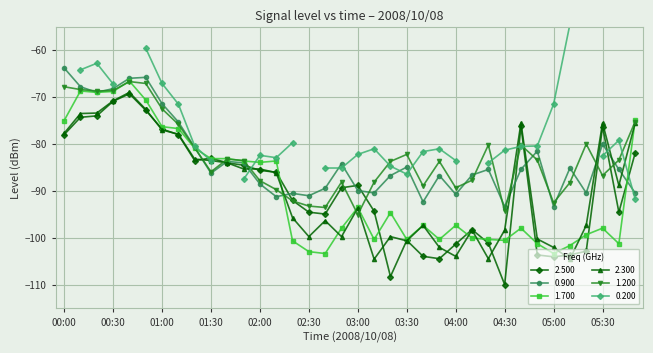

True or false: 1.700 has a value of -100.5 at 04:30.

True